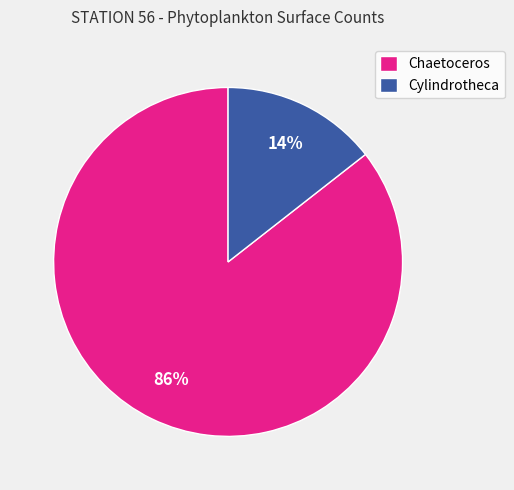

Which slice represents more than half of the pie?

Chaetoceros